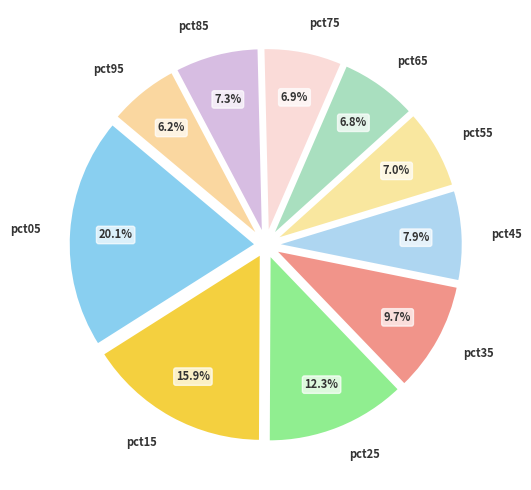

Count the number of slices in the pie.

10